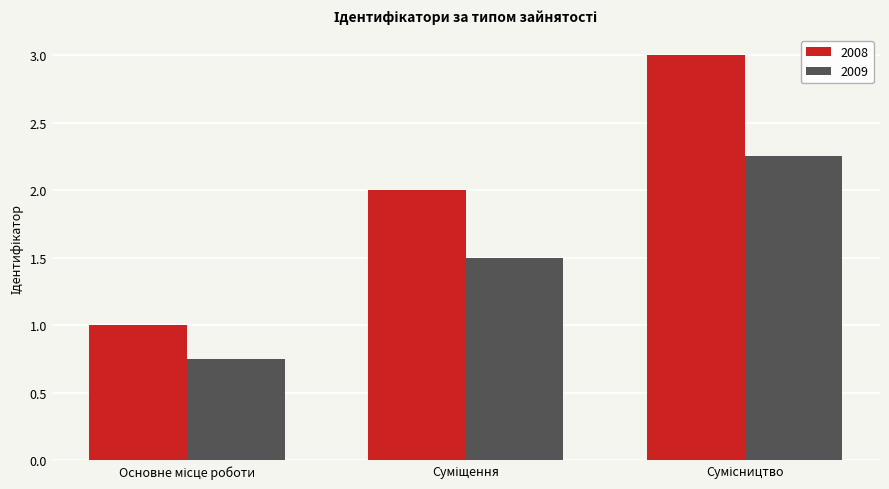

What is the sum of all 2009 values?

4.5